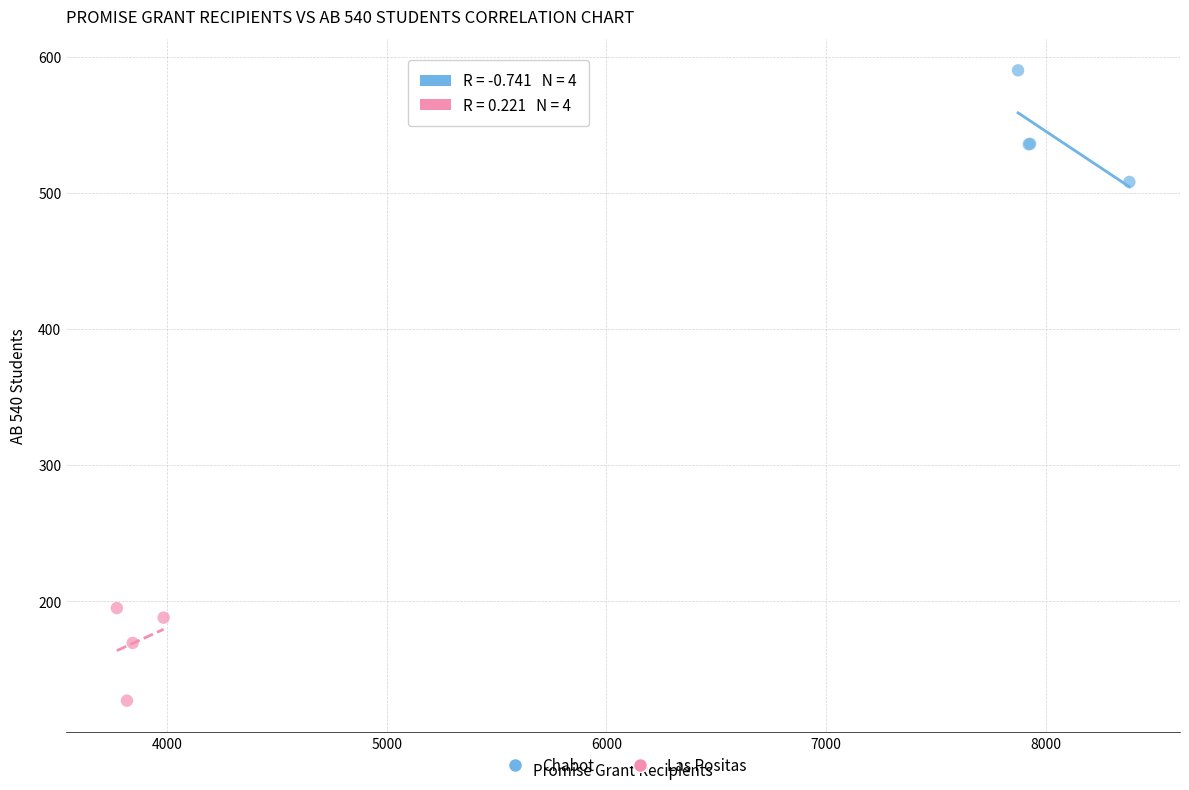

Which series contains the highest Y value?

Chabot